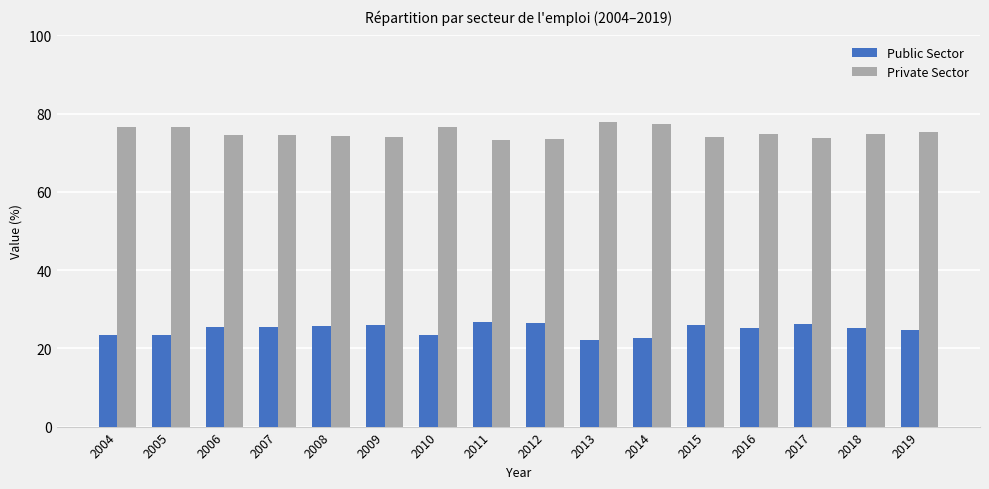

What is the smallest value displayed?

22.2